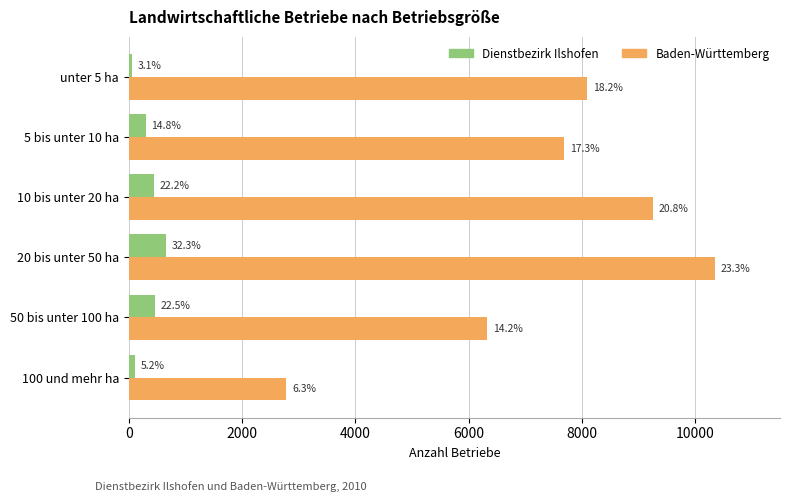

What are all the series names shown in the legend?

Dienstbezirk Ilshofen, Baden-Württemberg